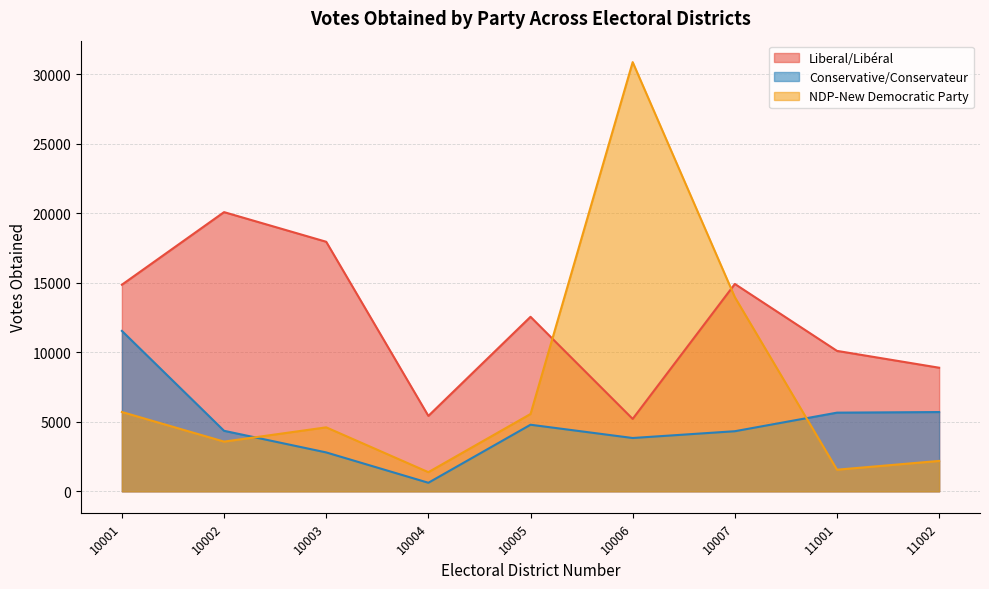

Rank the categories by NDP-New Democratic Party value from lowest to highest.

10004, 11001, 11002, 10002, 10003, 10005, 10001, 10007, 10006